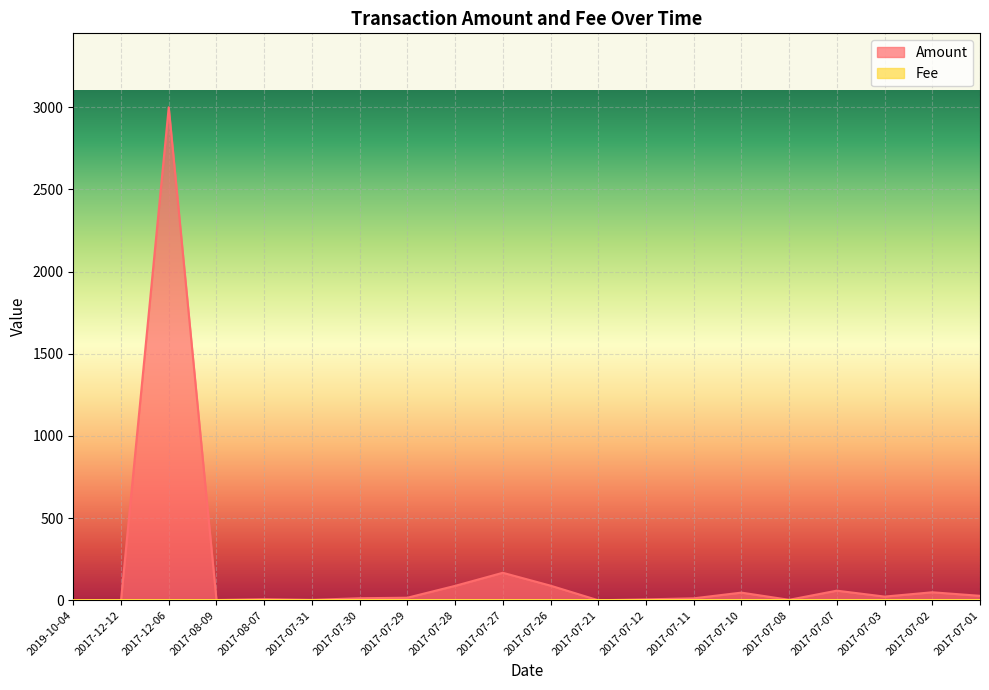

Rank the series by their average value, from highest to lowest.

Amount, Fee